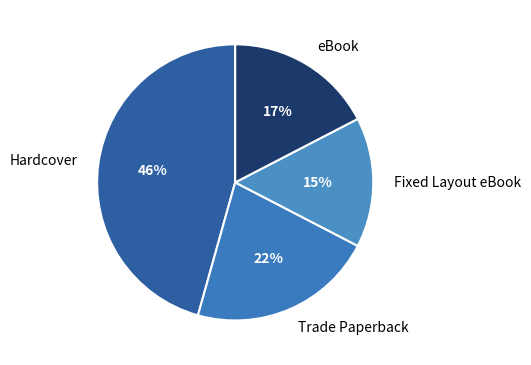

Does any single category account for the majority?

No